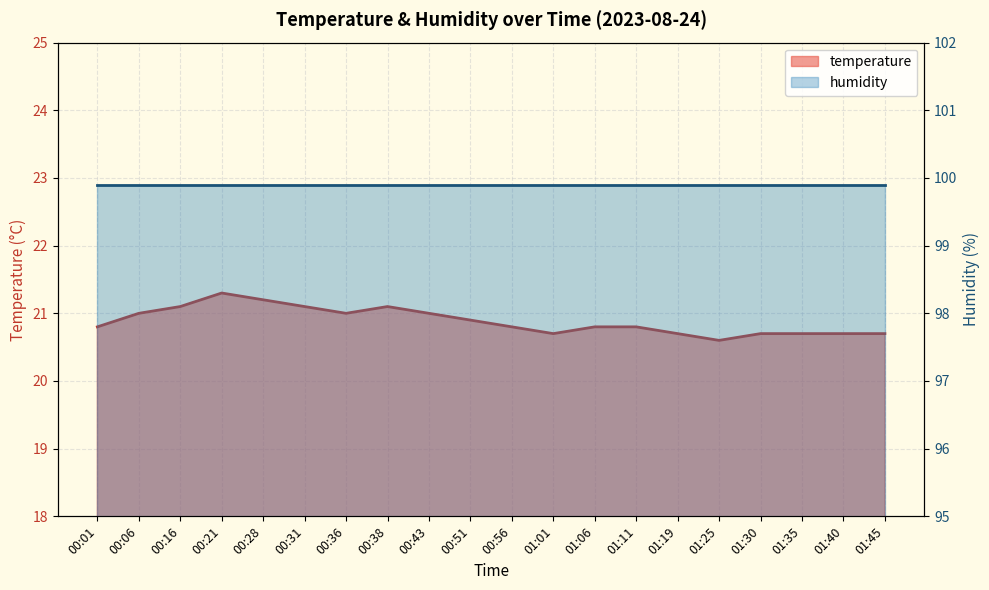

Which category has the highest value across all series?

00:21